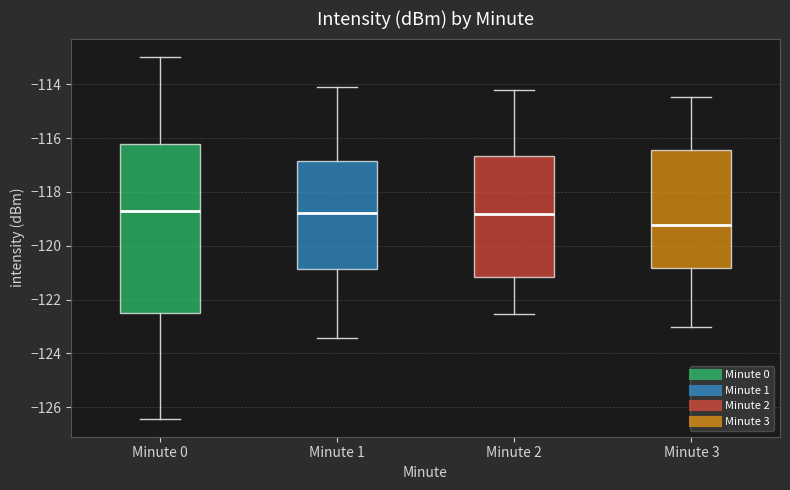

Reading left to right, transcribe this box plot: for each box, give where its median line is, the range the box spans, and where its two whiskers end, as read against the y-axis. The values are not printed on the chart, so give them approximately, as read against the axis.

Minute 0: median -118.8, box -122.6 to -116.2, whiskers -126.4 to -113.0
Minute 1: median -118.8, box -120.8 to -116.8, whiskers -123.4 to -114.0
Minute 2: median -118.8, box -121.2 to -116.6, whiskers -122.6 to -114.2
Minute 3: median -119.2, box -120.8 to -116.4, whiskers -123.0 to -114.4